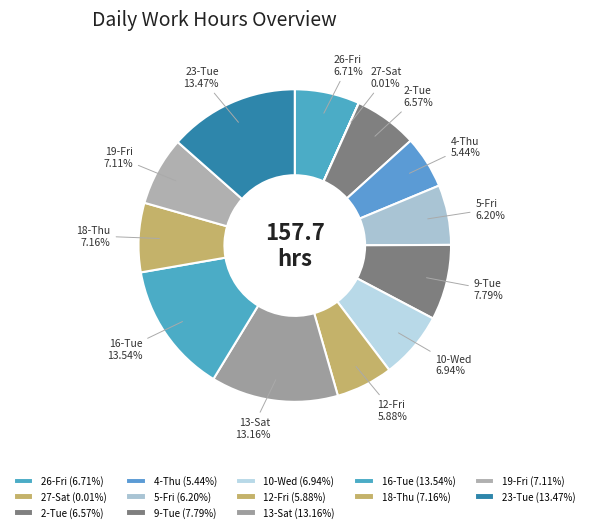

To the nearest percent, what is the difference between the largest and smallest slice percentages?

14%